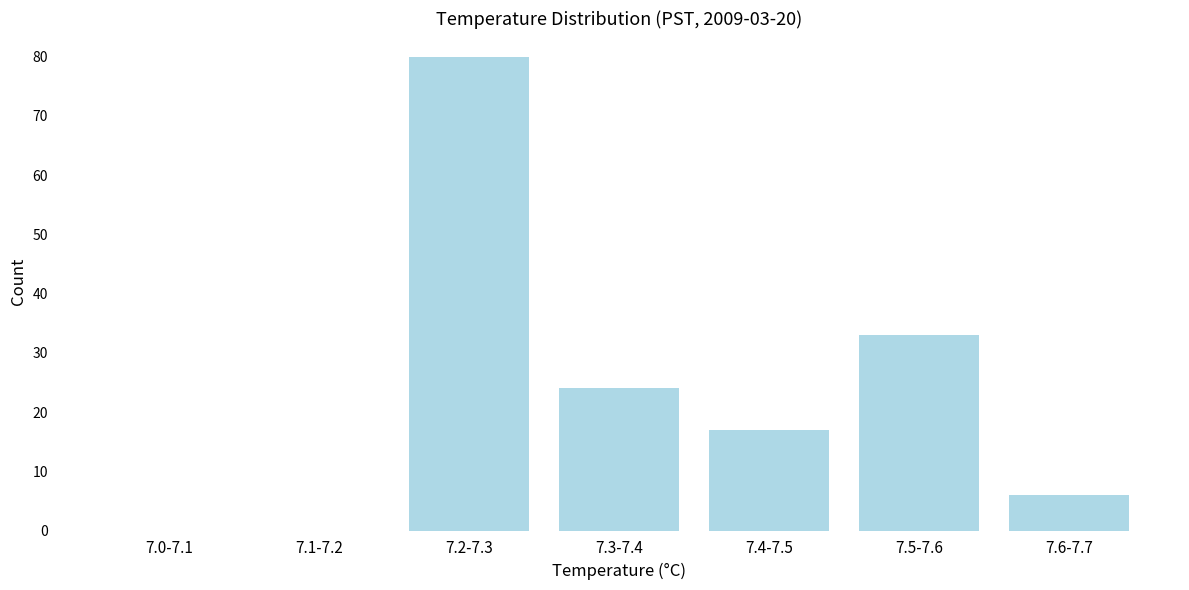

Reading left to right, what are all the values shown in this chart?

7.0-7.1=0	7.1-7.2=0	7.2-7.3=80	7.3-7.4=24	7.4-7.5=17	7.5-7.6=33	7.6-7.7=6